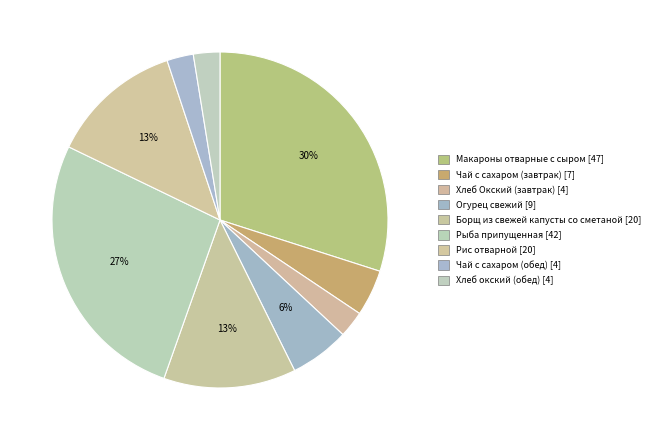

To the nearest percent, what is the average slice percentage?

11%